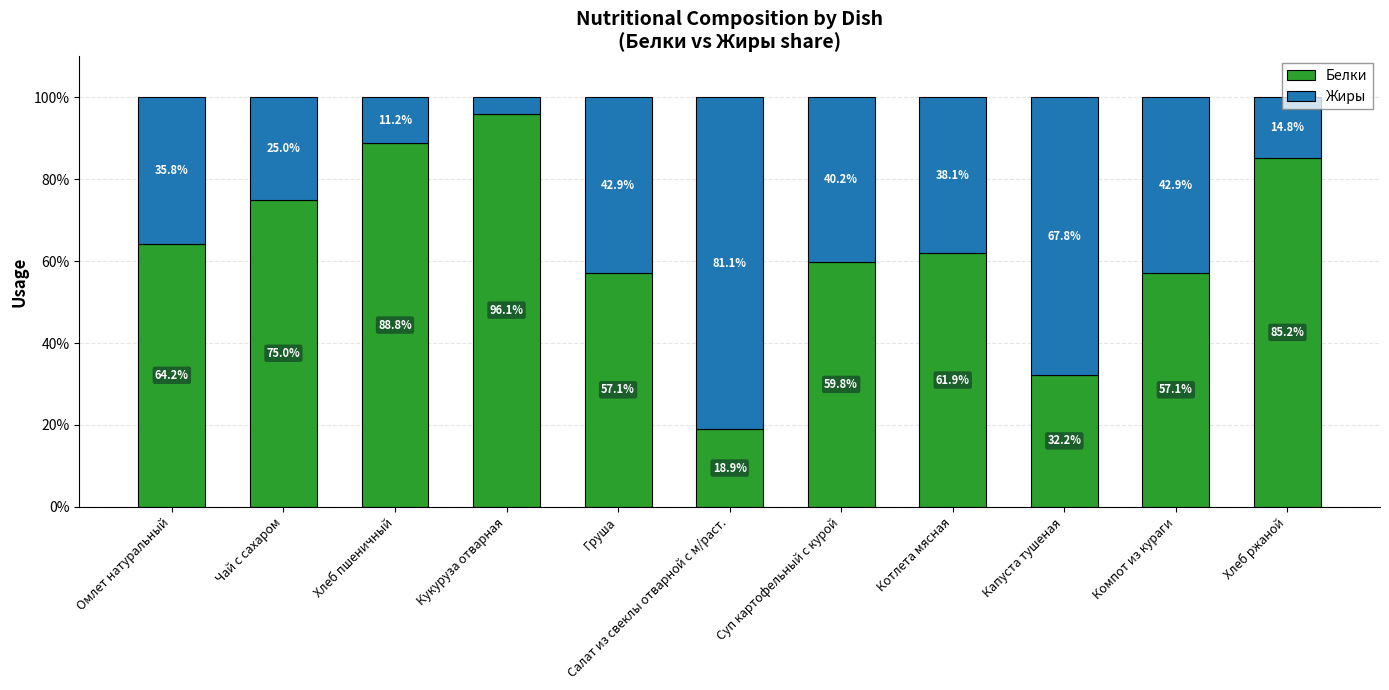

What is the total value across all series at Суп картофельный с курой?

100.0